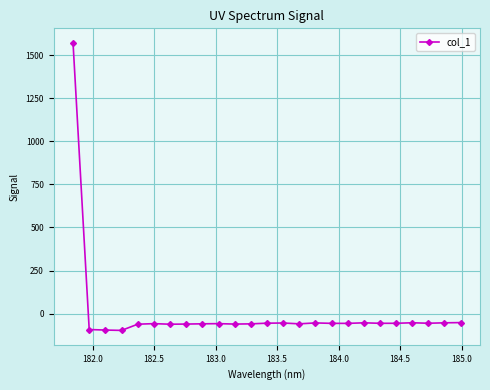

How many lines are shown in the chart?

1